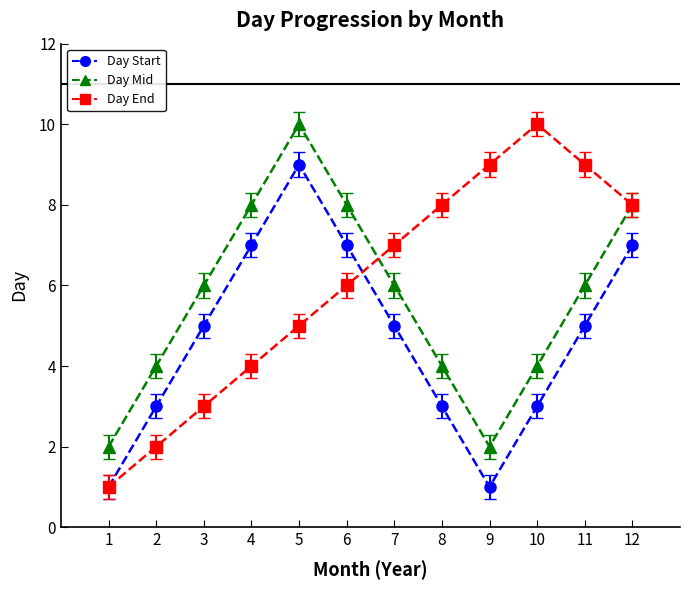

What is the difference between the Day Start values at 6 and 1?

6